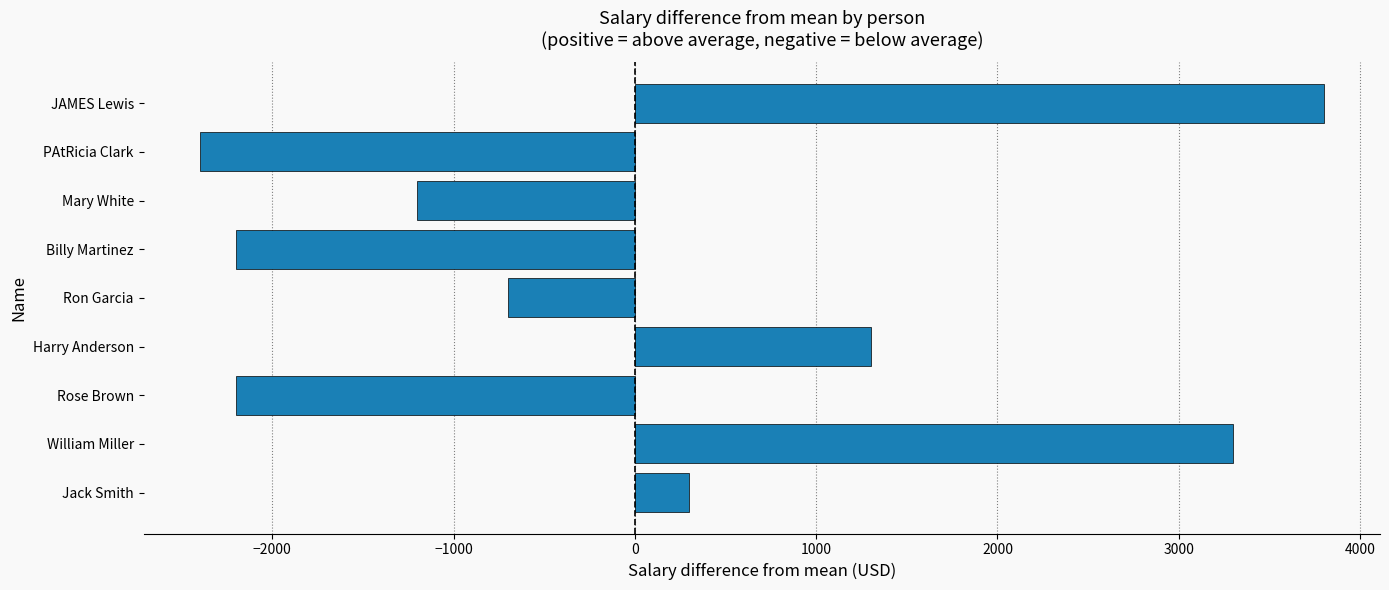

Is it true that the value at Mary White is -1200?

True